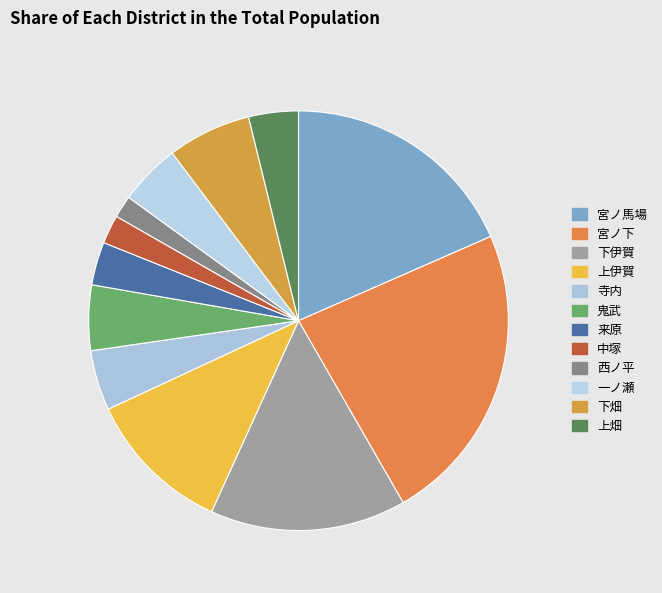

Combined, do 来原 and 上畑 account for over 50%?

No